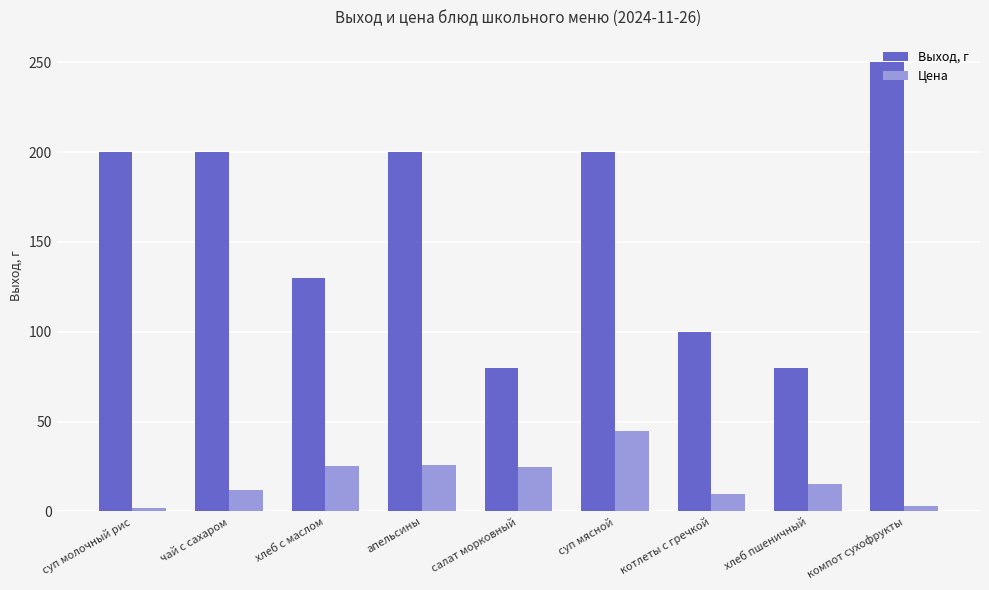

What is the minimum value for Цена?

2.2